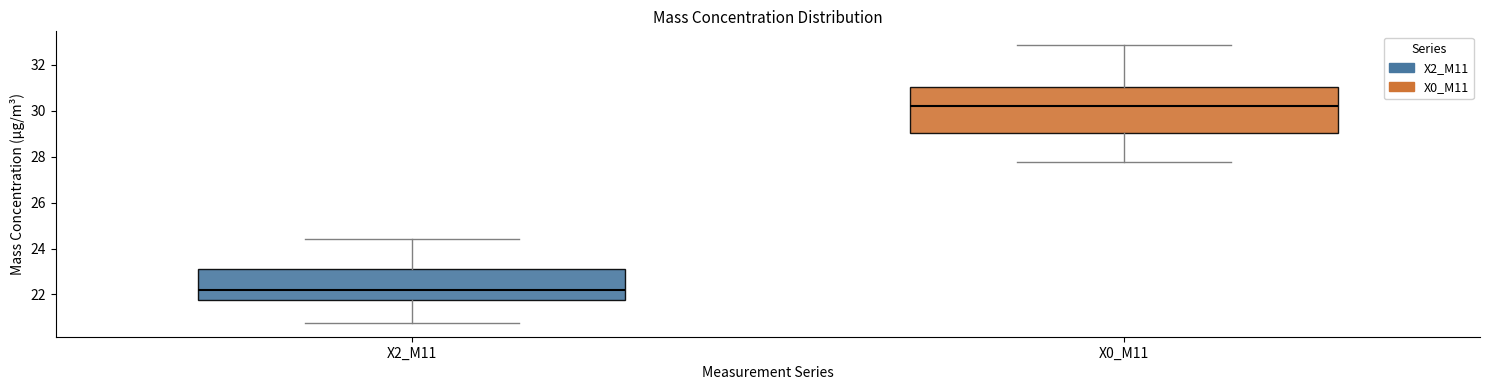

Comparing the boxes themselves (not the whiskers), which one is the tallest?

X0_M11